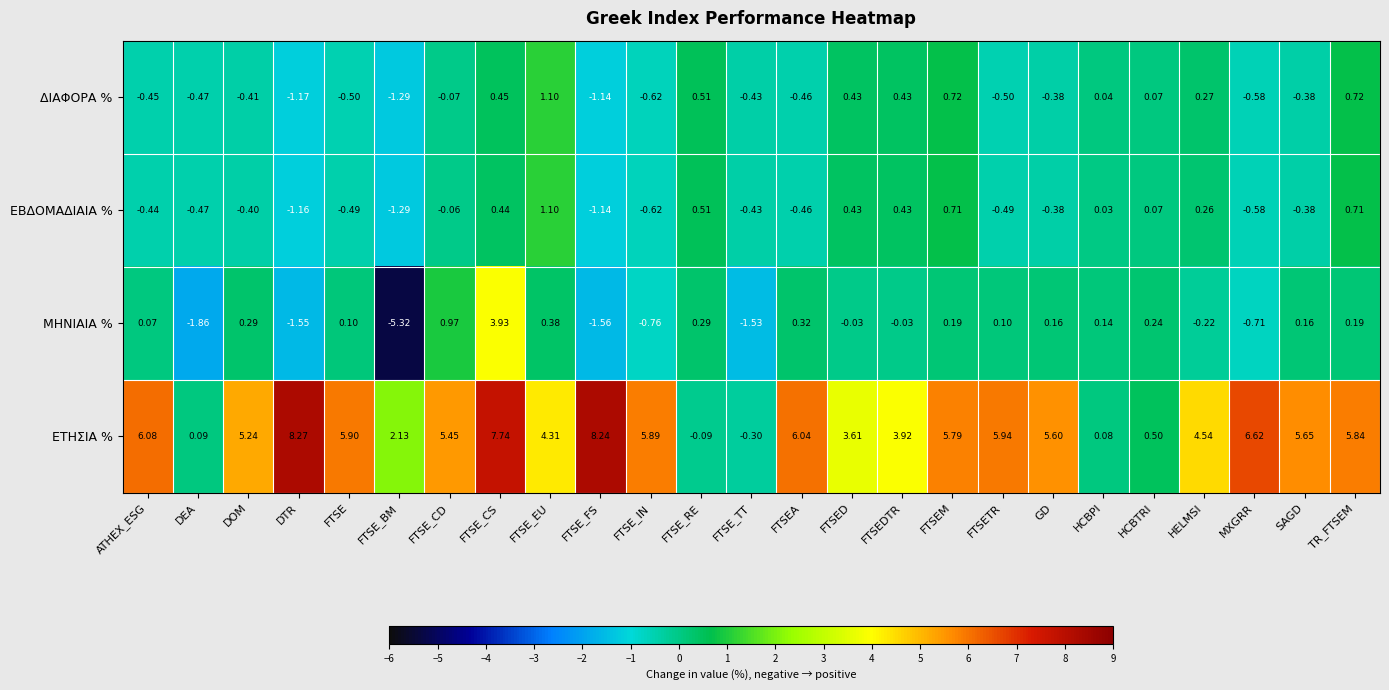

At FTSETR, list the series in order from largest to smallest.

ΕΤΗΣΙΑ %, ΜΗΝΙΑΙΑ %, ΕΒΔΟΜΑΔΙΑΙΑ %, ΔΙΑΦΟΡΑ %